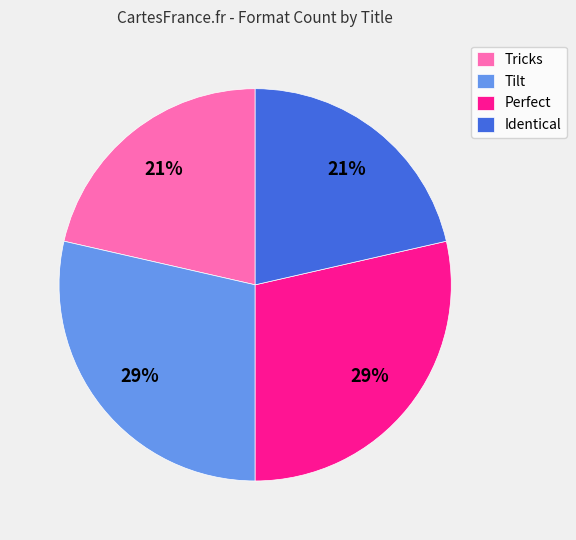

Approximately how many times larger is the value at Perfect compared to Tilt?

1.0